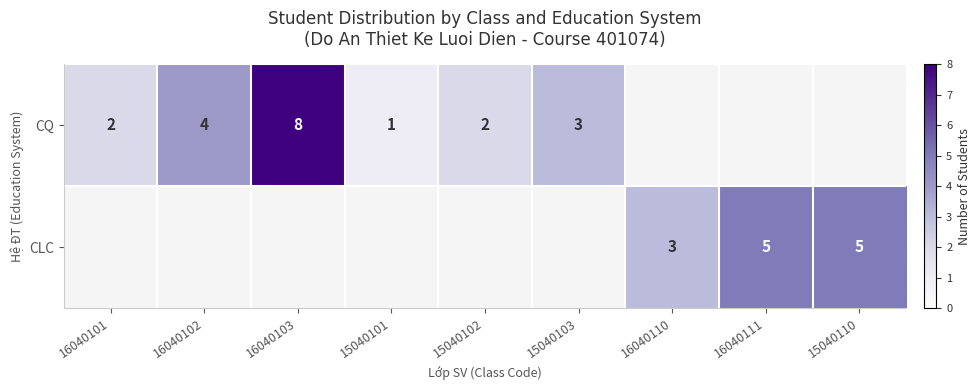

The value of CQ at 15040103 is 3. True or false?

True